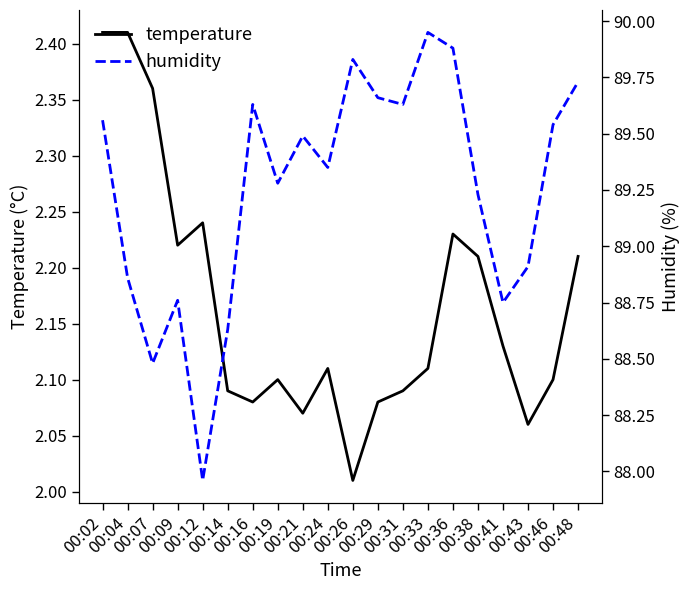

What is the minimum value shown in the chart?

2.0